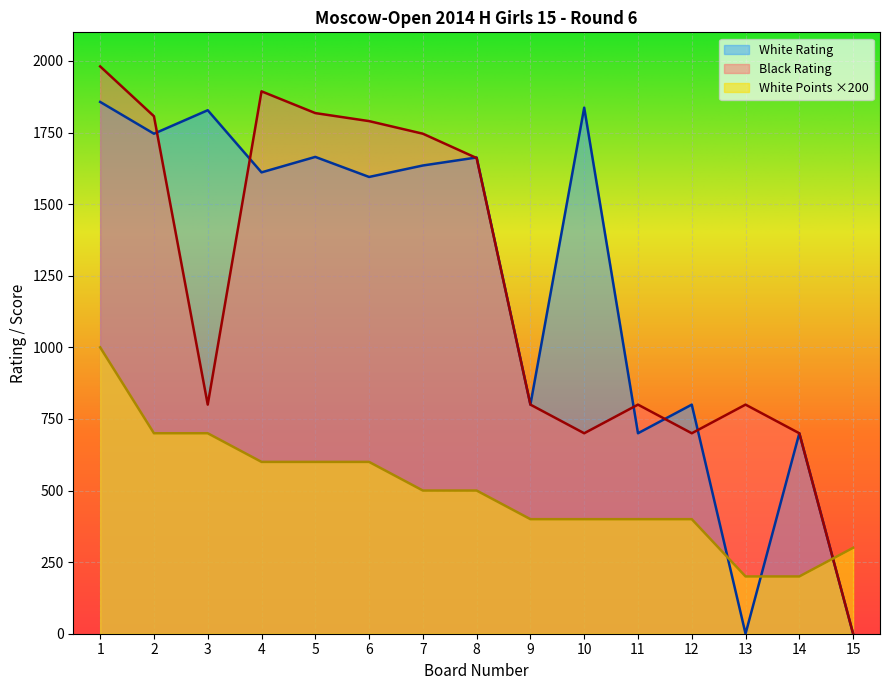

Which has a higher value, 2 or 10?

10